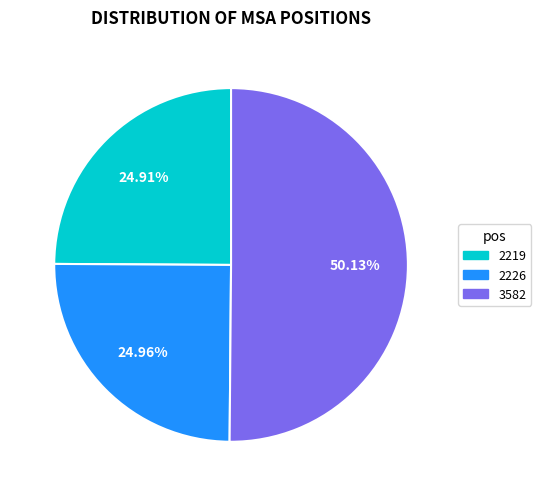

The 2226 slice represents 25% of the pie. True or false?

True